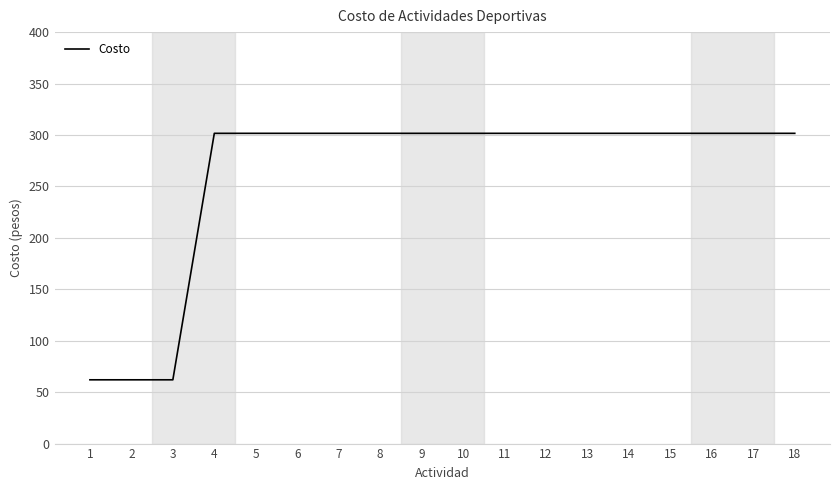

How many lines are shown in the chart?

1